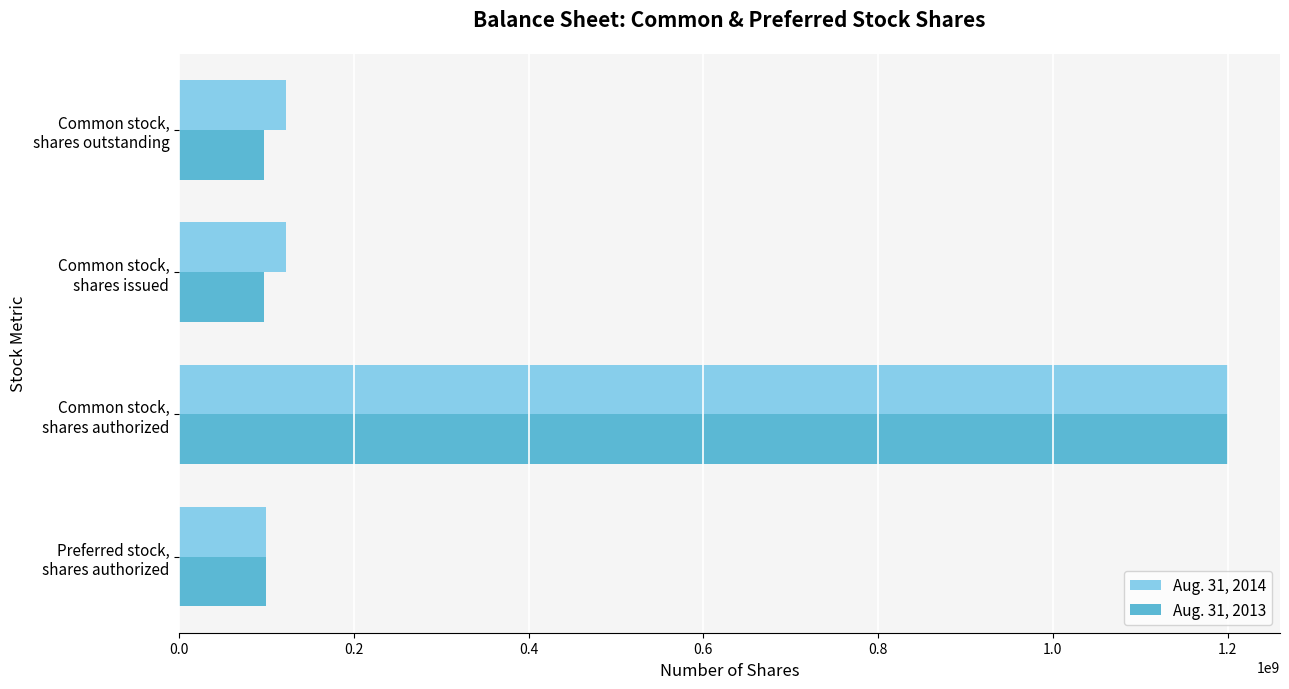

What is the average value of the Aug. 31, 2014 series?

386413002